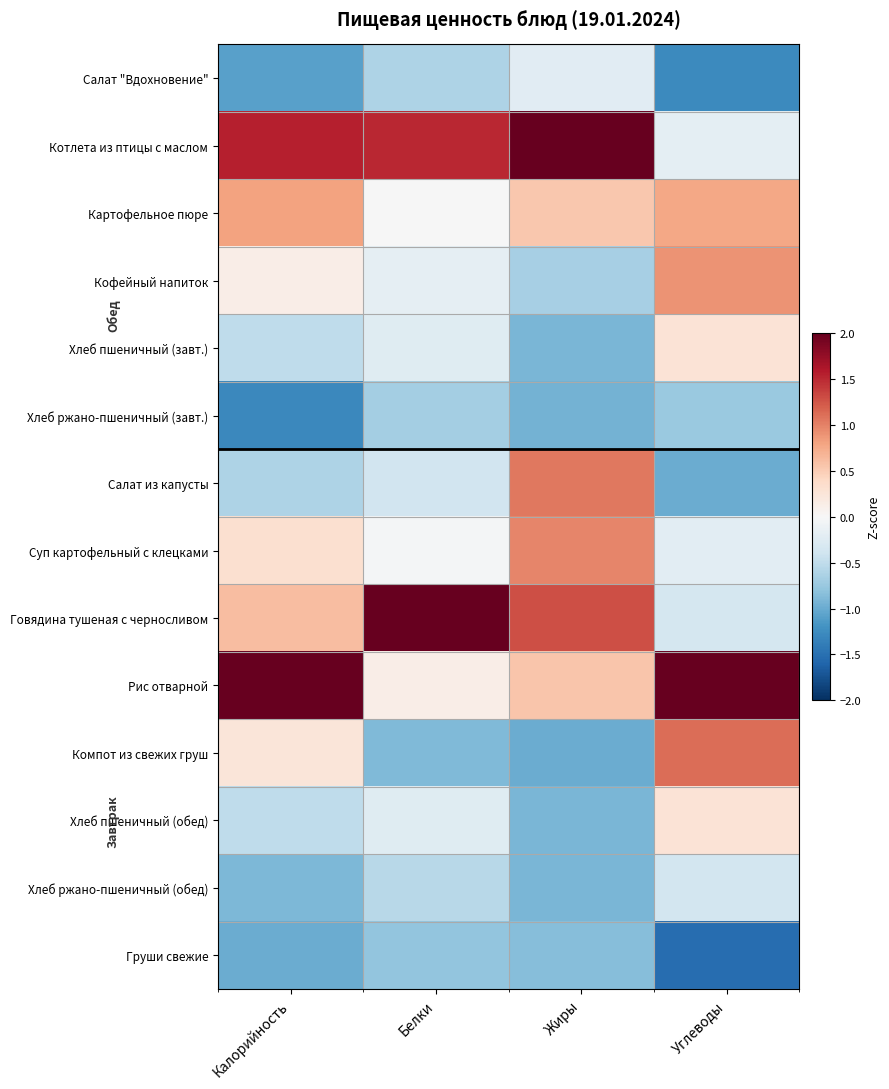

Reading left to right, what are all the values shown in this chart?

Салат "Вдохновение": Калорийность=-1.1	Белки=-0.6	Жиры=-0.2	Углеводы=-1.3
Котлета из птицы с маслом: Калорийность=1.6	Белки=1.5	Жиры=2.0	Углеводы=-0.2
Картофельное пюре: Калорийность=0.8	Белки=-0.0	Жиры=0.5	Углеводы=0.8
Кофейный напиток: Калорийность=0.1	Белки=-0.2	Жиры=-0.7	Углеводы=0.9
Хлеб пшеничный (завт.): Калорийность=-0.5	Белки=-0.2	Жиры=-0.9	Углеводы=0.3
Хлеб ржано-пшеничный (завт.): Калорийность=-1.3	Белки=-0.7	Жиры=-0.9	Углеводы=-0.7
Салат из капусты: Калорийность=-0.6	Белки=-0.4	Жиры=1.1	Углеводы=-1.0
Суп картофельный с клецками: Калорийность=0.3	Белки=-0.0	Жиры=1.0	Углеводы=-0.2
Говядина тушеная с черносливом: Калорийность=0.6	Белки=3.0	Жиры=1.3	Углеводы=-0.4
Рис отварной: Калорийность=2.2	Белки=0.1	Жиры=0.6	Углеводы=2.3
Компот из свежих груш: Калорийность=0.2	Белки=-0.9	Жиры=-1.0	Углеводы=1.1
Хлеб пшеничный (обед): Калорийность=-0.5	Белки=-0.2	Жиры=-0.9	Углеводы=0.3
Хлеб ржано-пшеничный (обед): Калорийность=-0.9	Белки=-0.6	Жиры=-0.9	Углеводы=-0.4
Груши свежие: Калорийность=-1.0	Белки=-0.8	Жиры=-0.9	Углеводы=-1.5